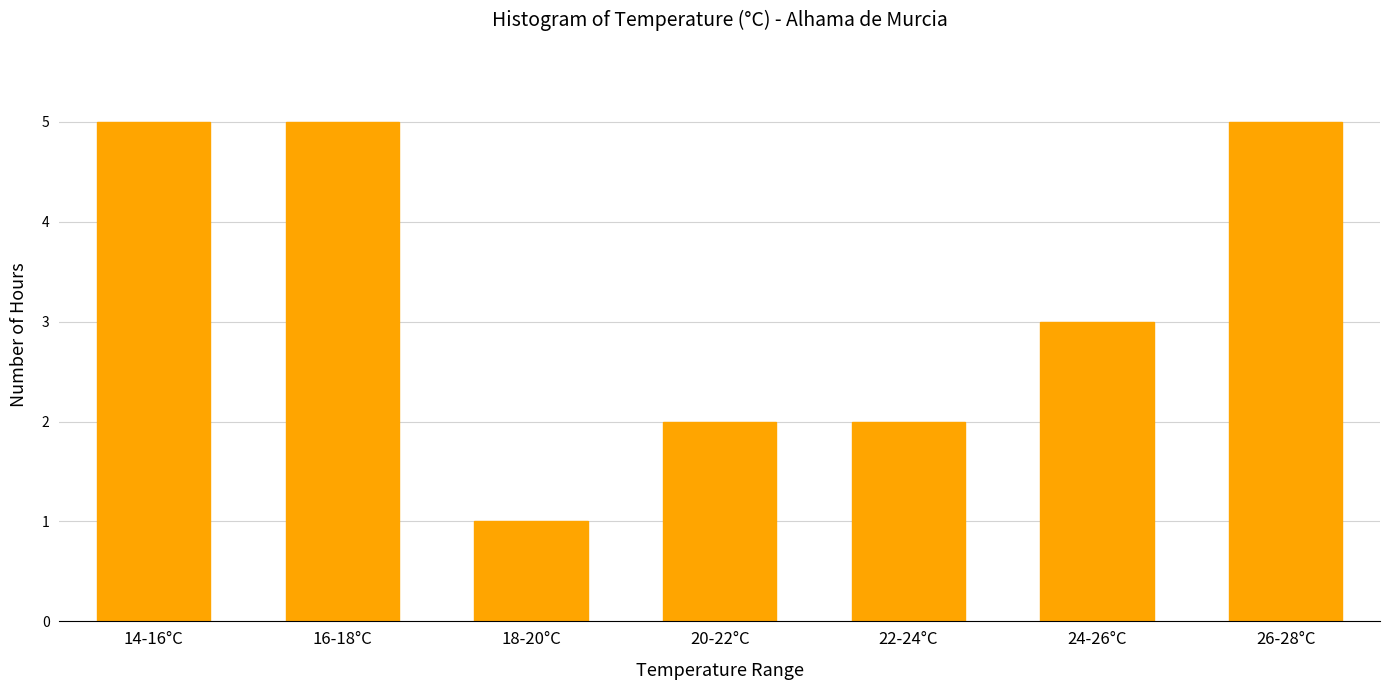

Reading left to right, what are all the values shown in this chart?

14-16°C=5	16-18°C=5	18-20°C=1	20-22°C=2	22-24°C=2	24-26°C=3	26-28°C=5